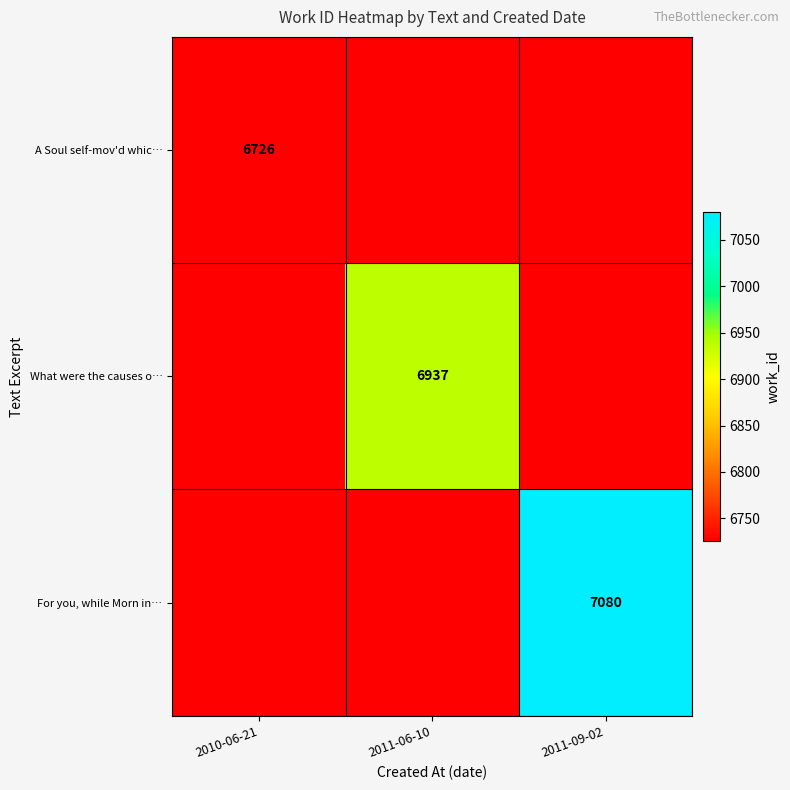

Is it true that A Soul self-mov'd whic… equals 6726 at 2010-06-21?

True